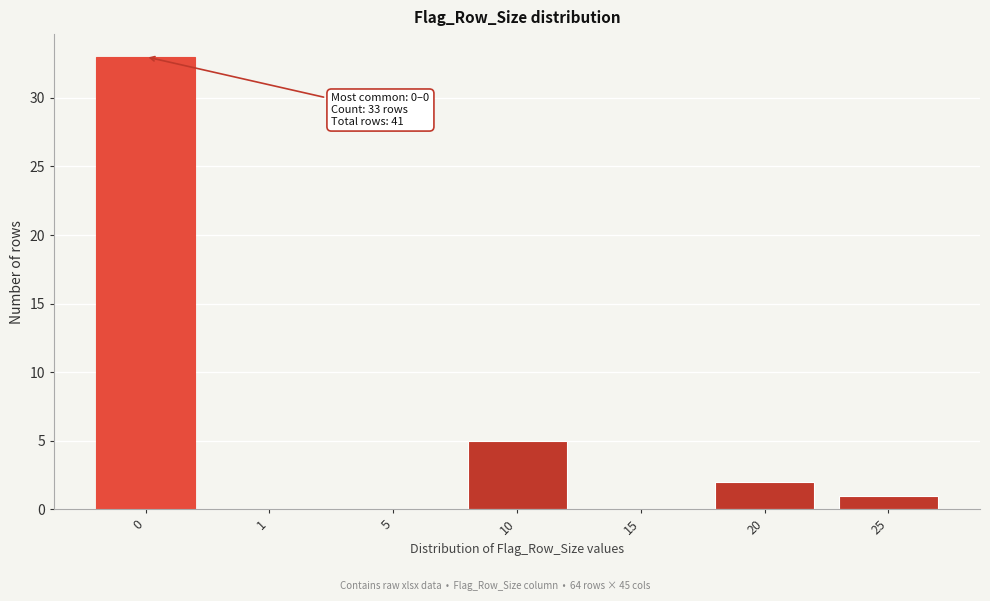

Reading left to right, extract all data points from this chart.

0=33	1=0	5=0	10=5	15=0	20=2	25=1